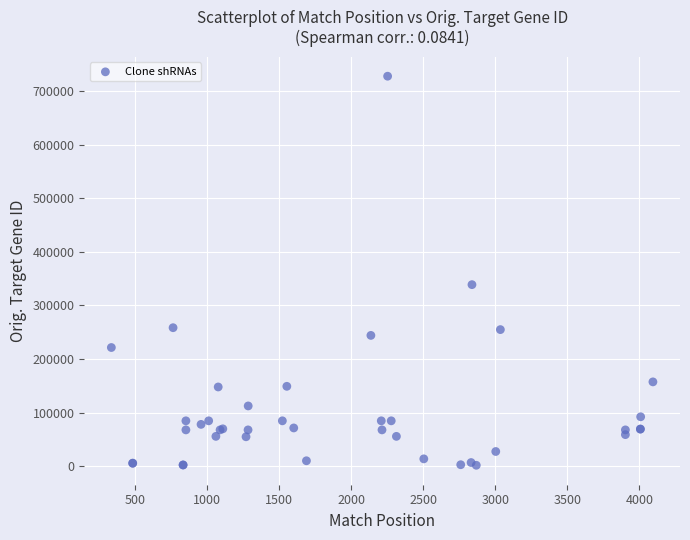

What Y value in the scatter plot is closest to 364735?

338761